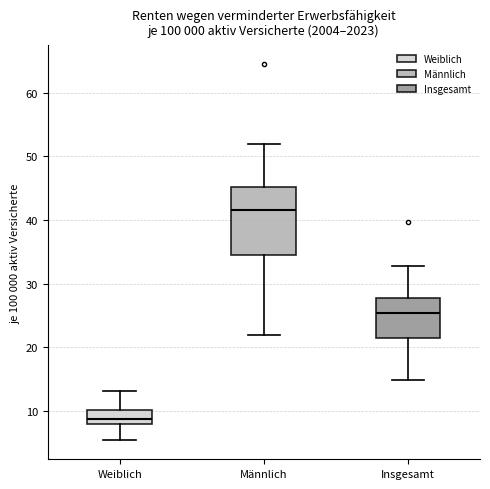

Reading left to right, read every box against the y-axis: the position of its median line, the range the box covers, and the ends of its whiskers. The values are not printed on the chart, so give them approximately, as read against the axis.

Weiblich: median 9, box 8 to 10, whiskers 5 to 13
Männlich: median 42, box 35 to 45, whiskers 22 to 52
Insgesamt: median 25, box 21 to 28, whiskers 15 to 33